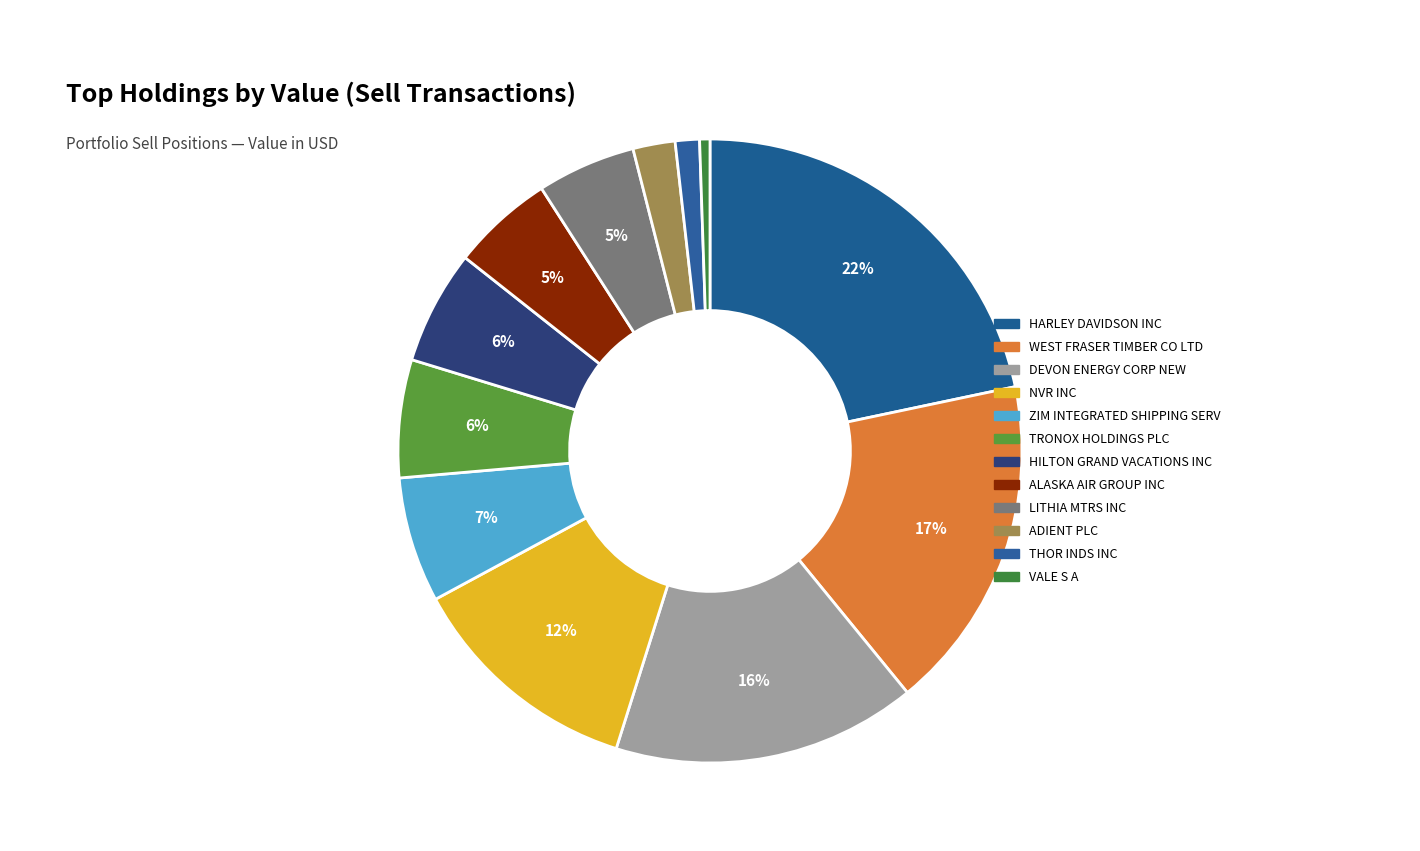

Does ALASKA AIR GROUP INC represent more than half of the total?

No